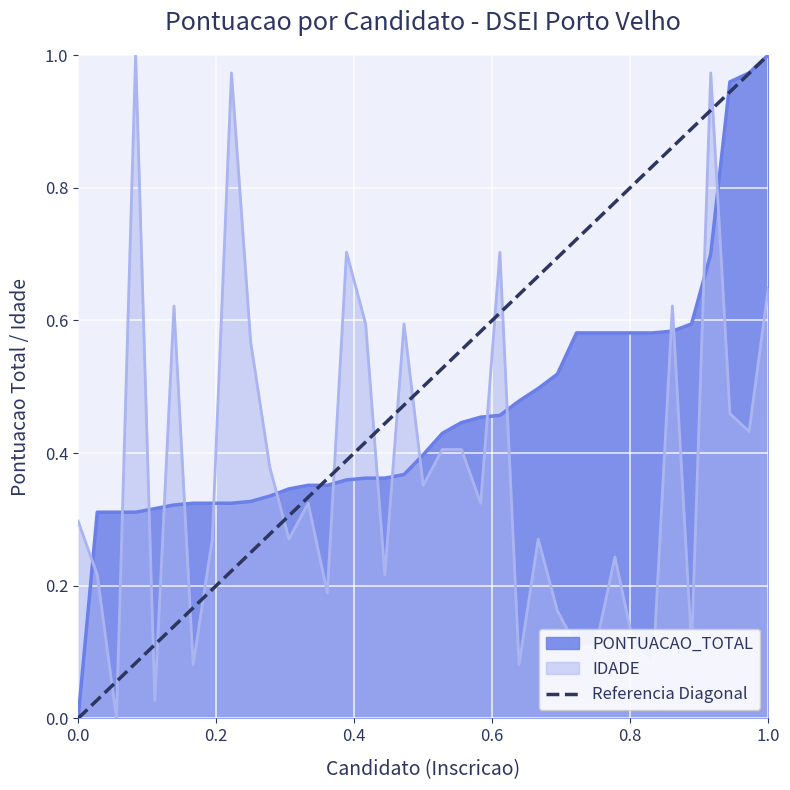

Is it true that IDADE equals 1.0 at 1.0?

False